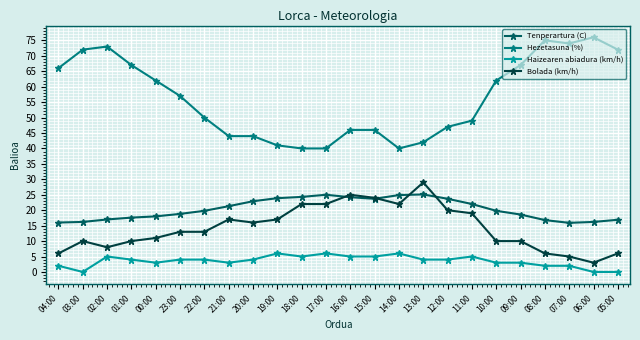

Does the chart have visible grid lines?

Yes